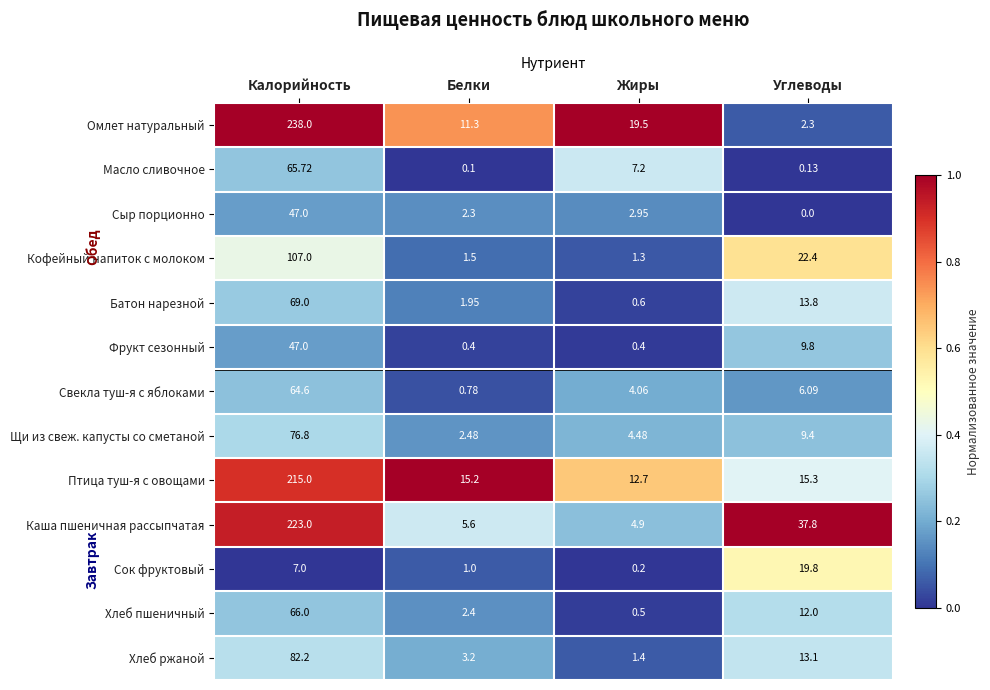

What is the total value across all series at Белки?

48.2